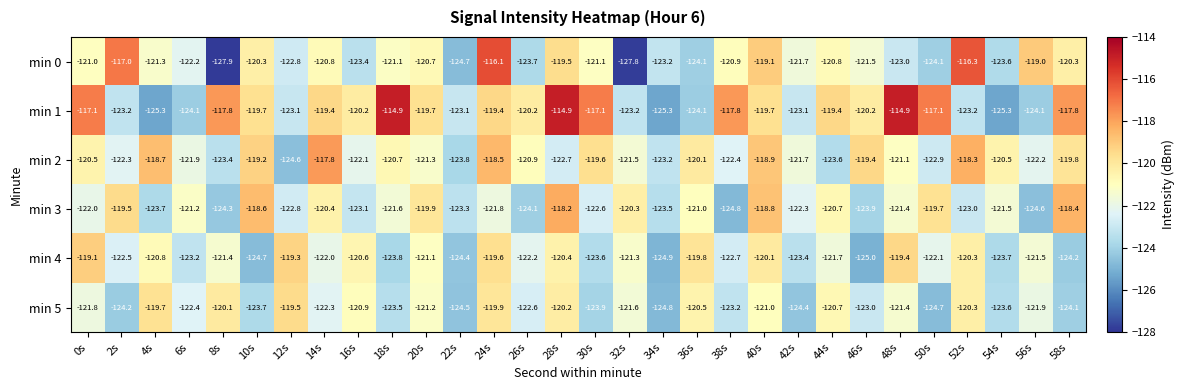

Between 52s and 56s, which series saw the biggest shift?

min 2